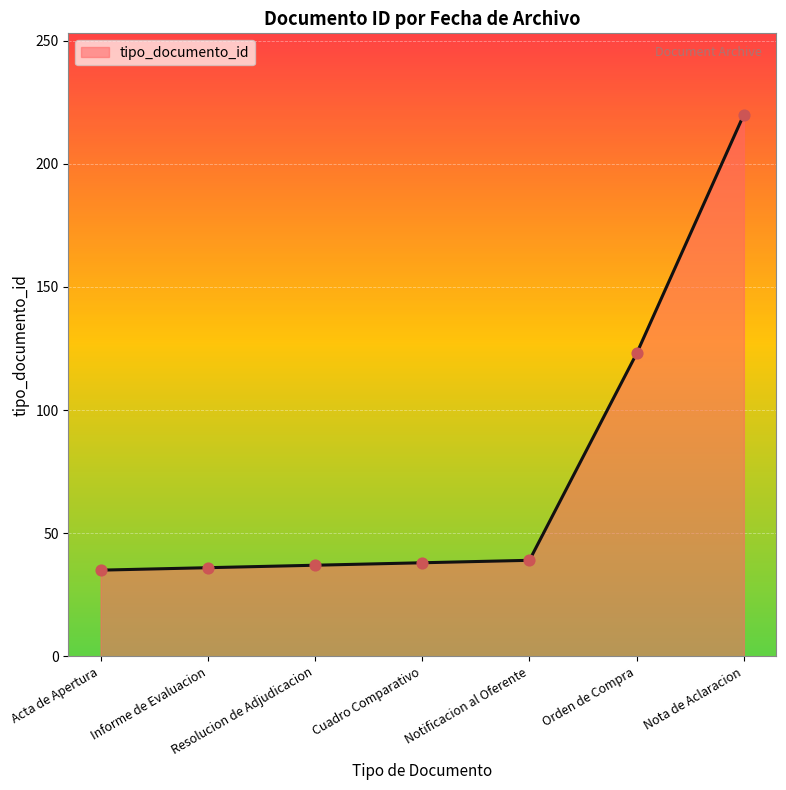

What is the ratio of the value at Cuadro Comparativo to the value at Resolucion de Adjudicacion?

1.0